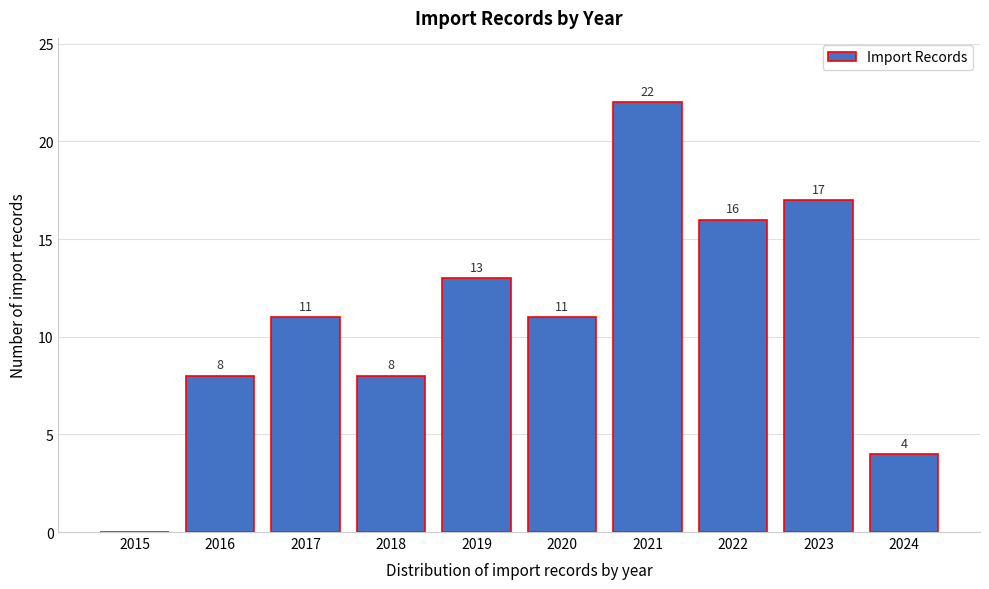

Reading left to right, list all the values displayed in this chart.

2015=0	2016=8	2017=11	2018=8	2019=13	2020=11	2021=22	2022=16	2023=17	2024=4